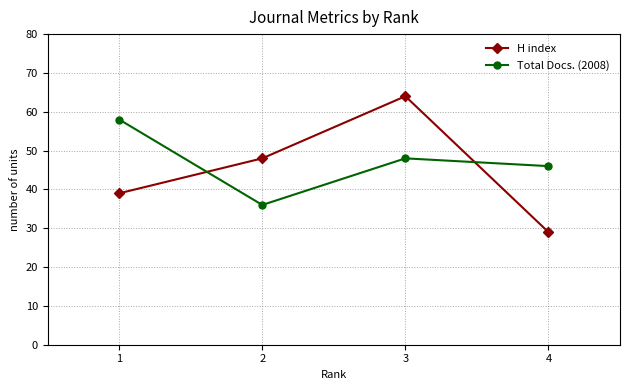

True or false: Total Docs. (2008) and H index intersect in this chart.

True